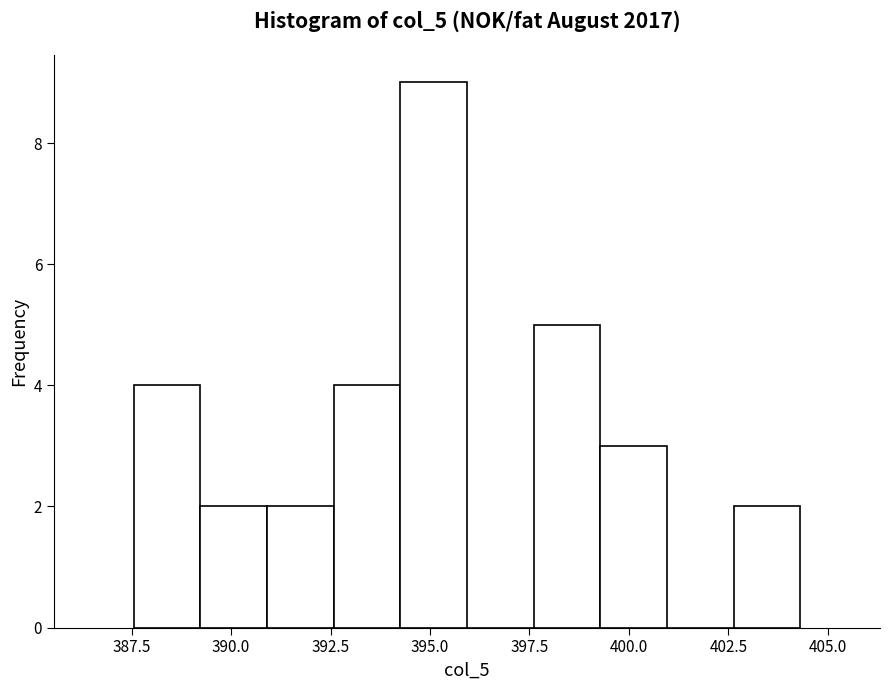

Around what value on the x-axis is the tallest bar? Give the approximate position of its centre, as read against the axis.

395.0